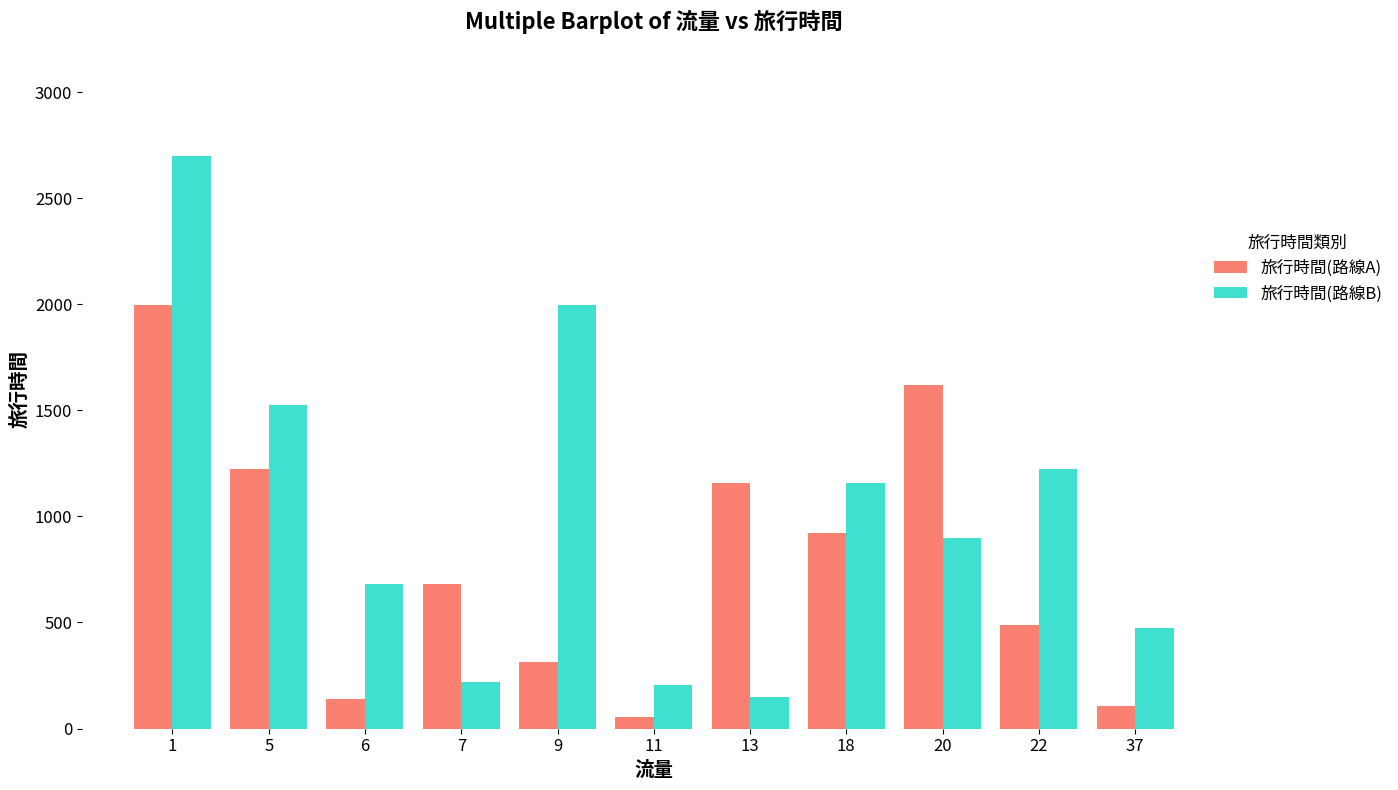

What is the minimum value for 旅行時間(路線A)?

54